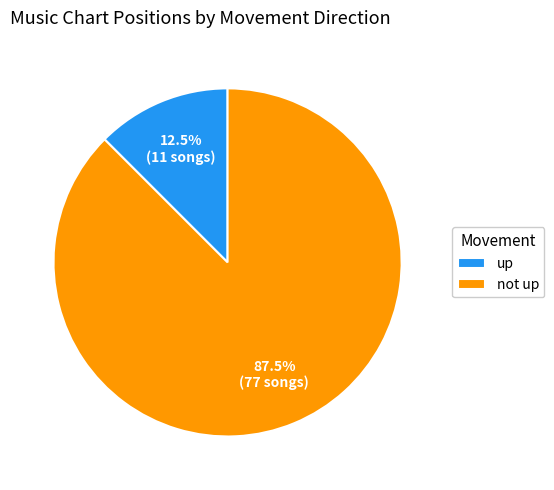

Rank the categories by value from highest to lowest.

not up, up